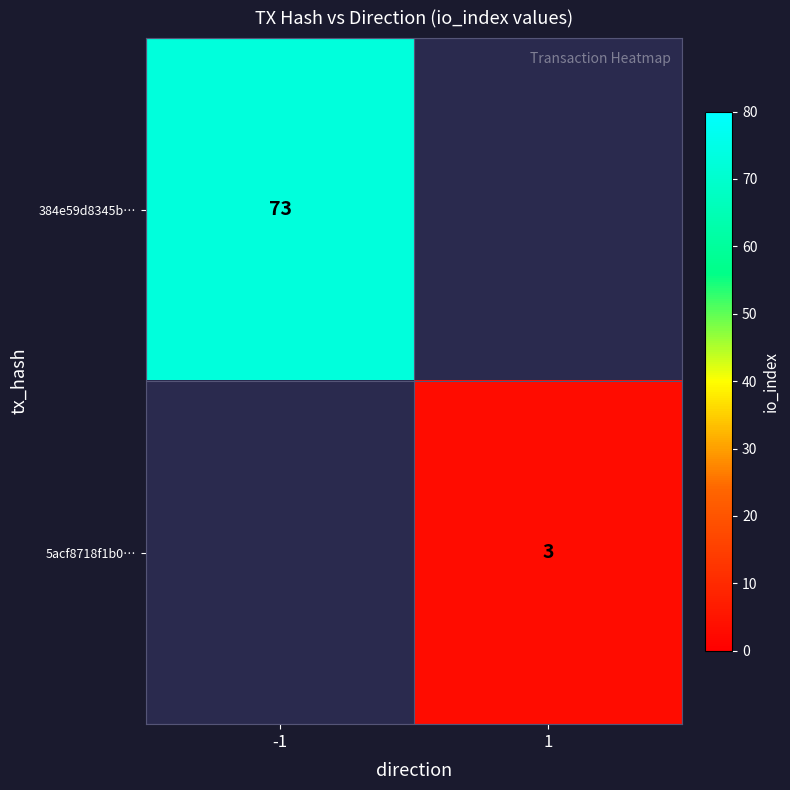

The 5acf8718f1b0… series shows 3 at 1. True or false?

True